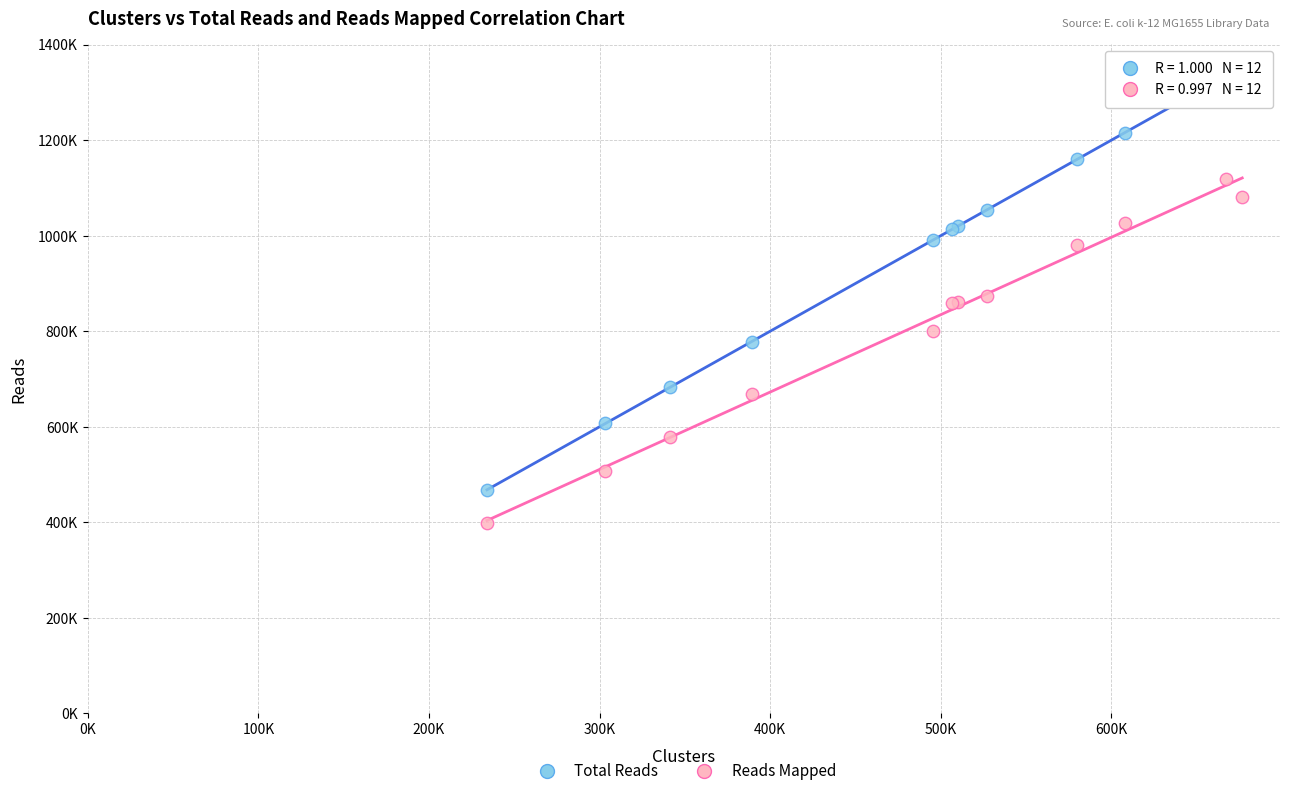

Which series reaches the maximum Y coordinate?

Total Reads